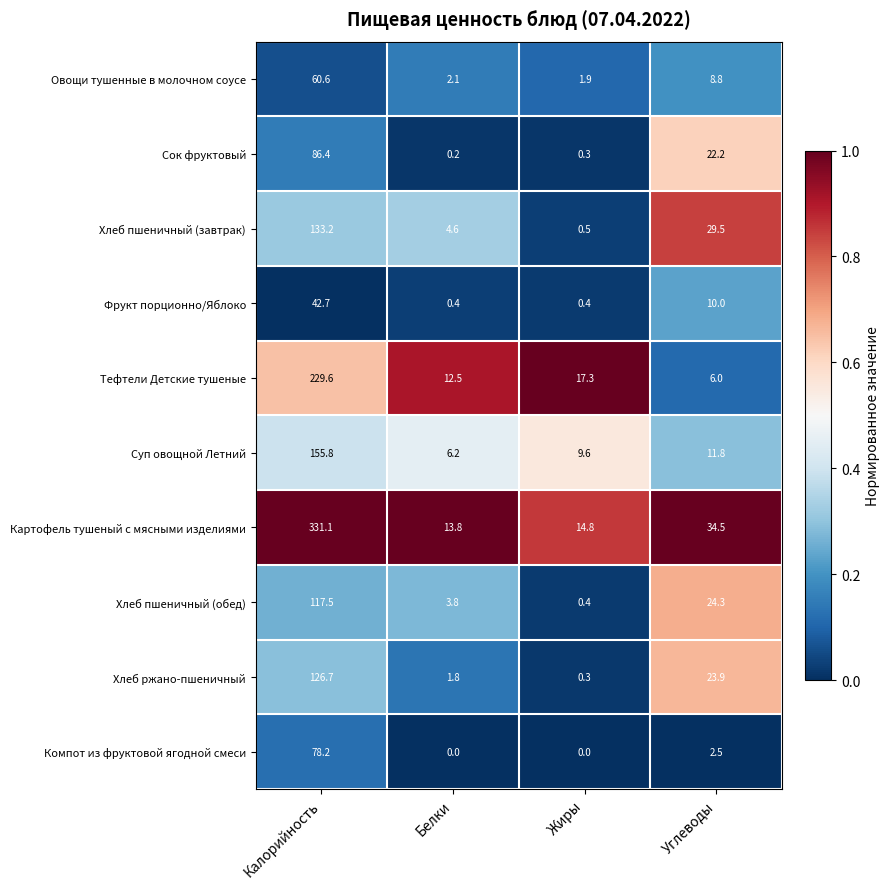

What is the difference between the second highest and second lowest values in the Картофель тушеный с мясными изделиями series?

19.7